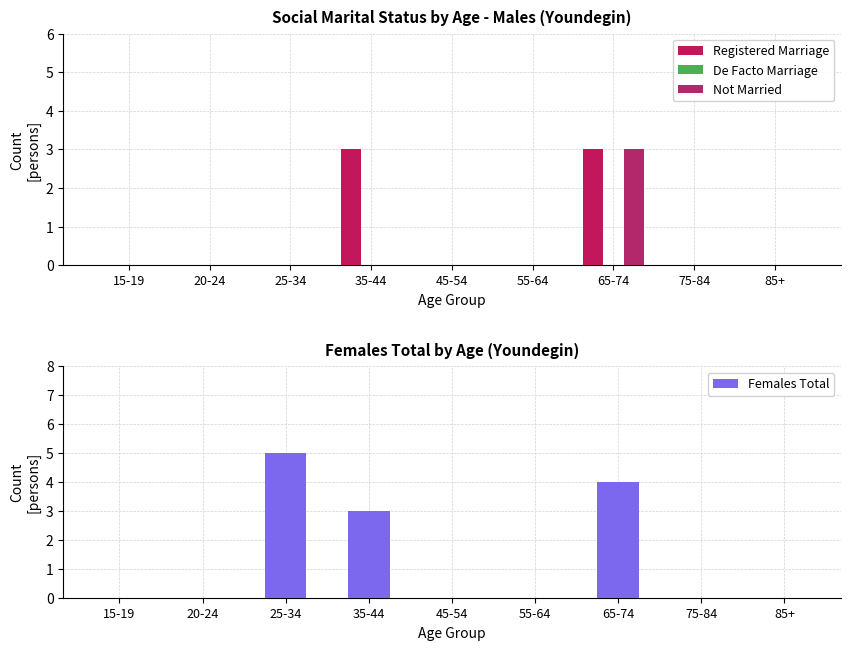

The value of De Facto Marriage at 55-64 is 0. True or false?

True